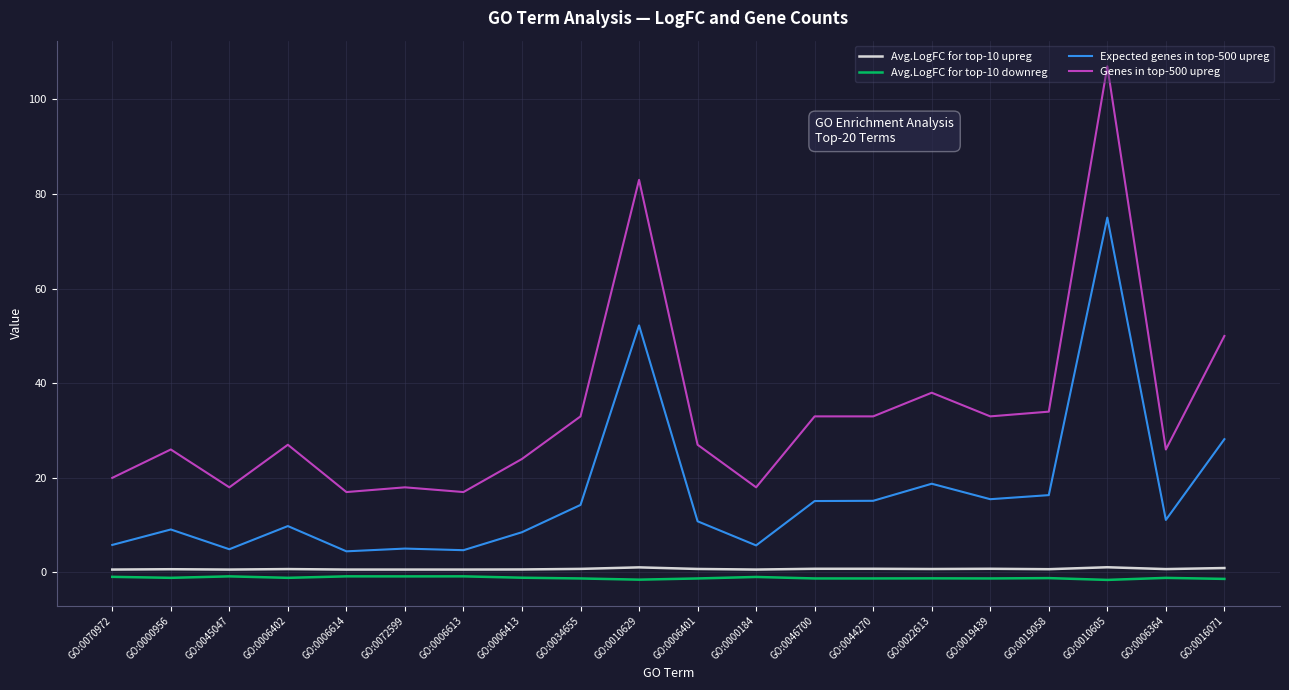

Between GO:0070972 and GO:0019058, which series saw the biggest shift?

Genes in top-500 upreg